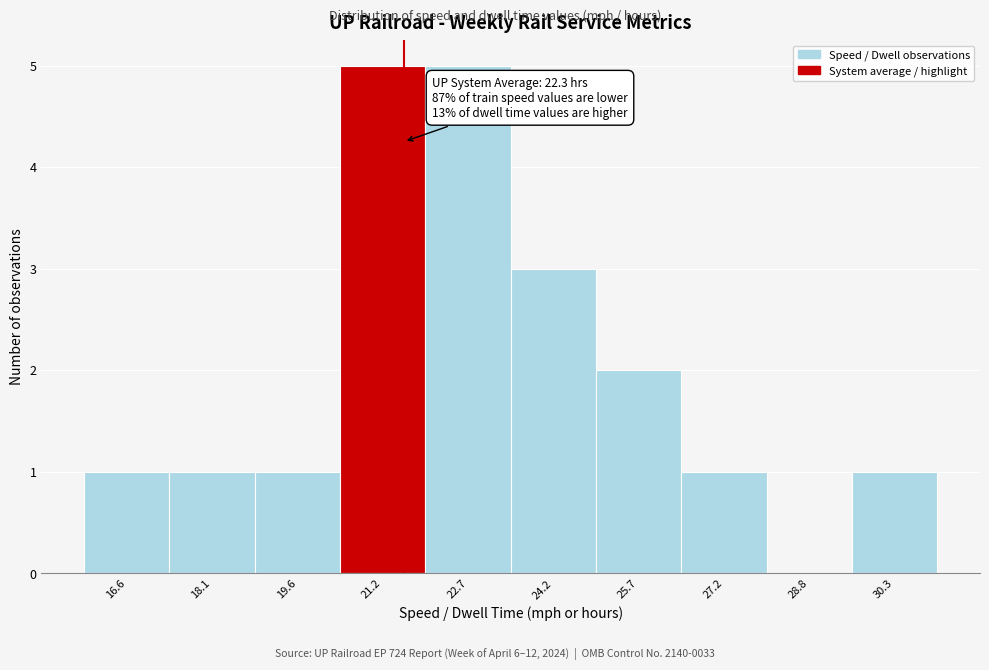

Reading left to right, extract all data points from this chart.

16.6=1	18.1=1	19.6=1	21.2=5	22.7=5	24.2=3	25.7=2	27.2=1	28.8=0	30.3=1